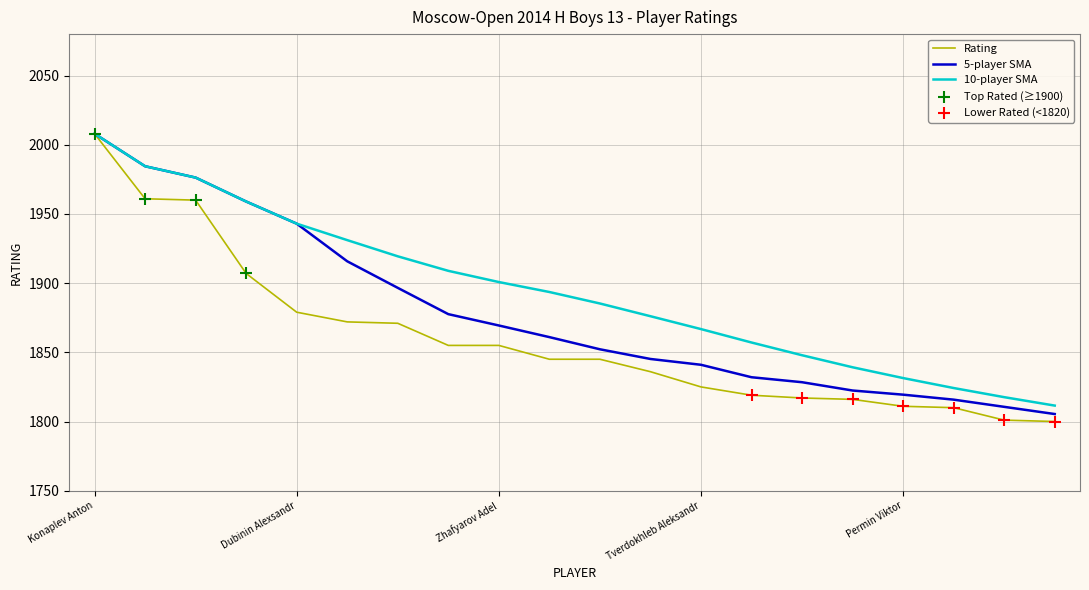

Which series has the largest range (max minus min)?

Rating